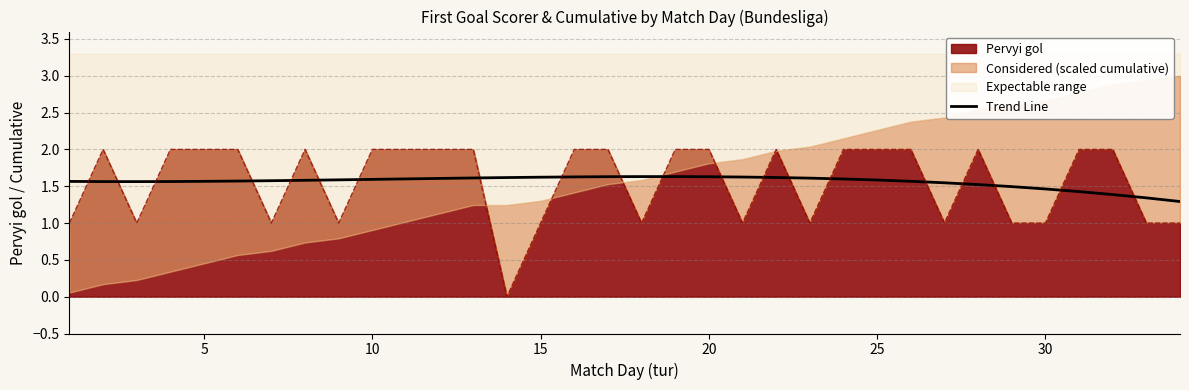

How many lines are shown in the chart?

1